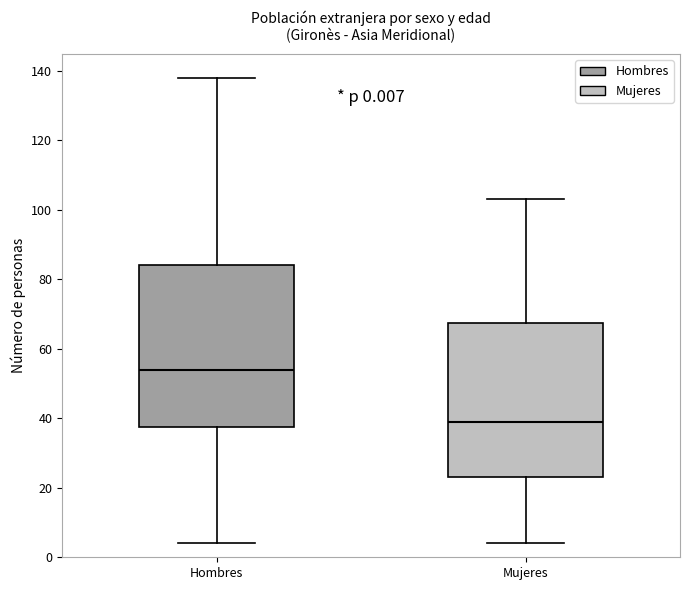

Comparing the boxes themselves (not the whiskers), which one is the tallest?

Hombres